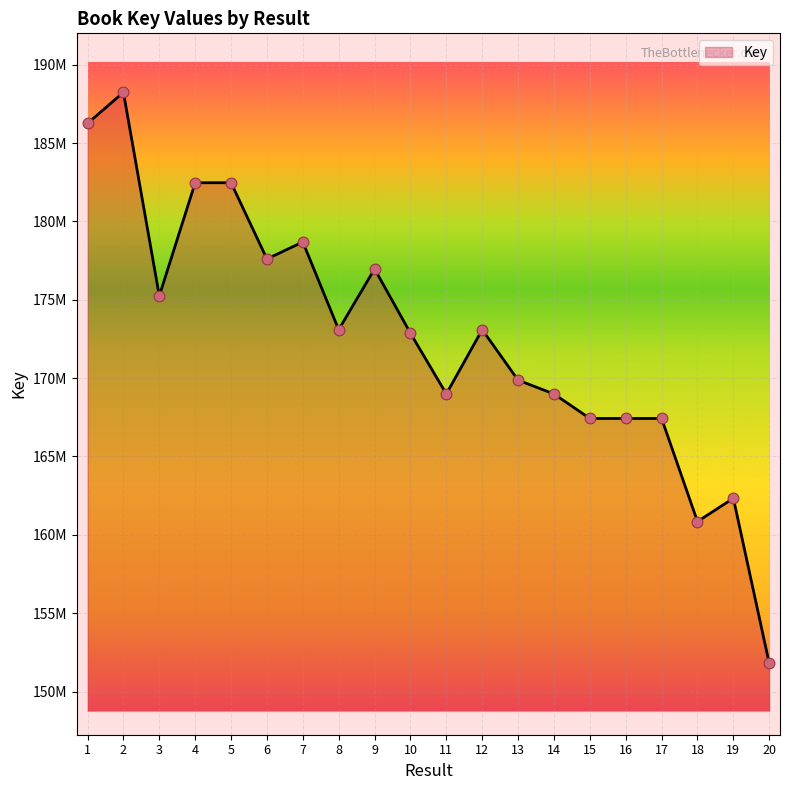

Between 7 and 11, which is larger?

7